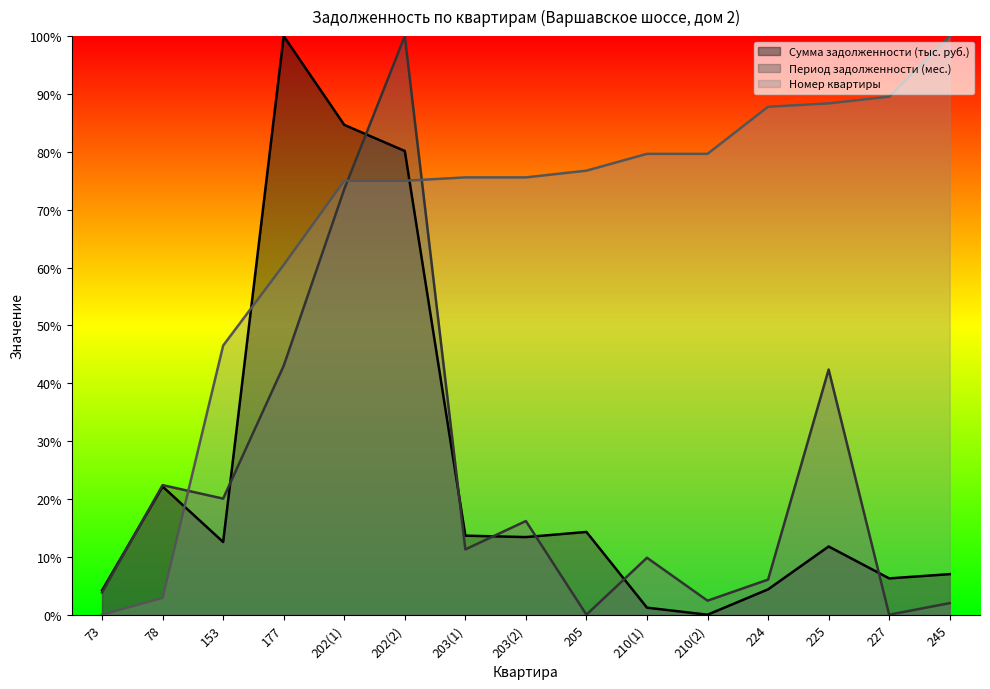

How many lines are shown in the chart?

3